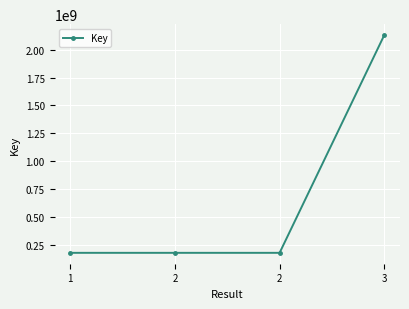

Where does the data first go above 181368531?

3